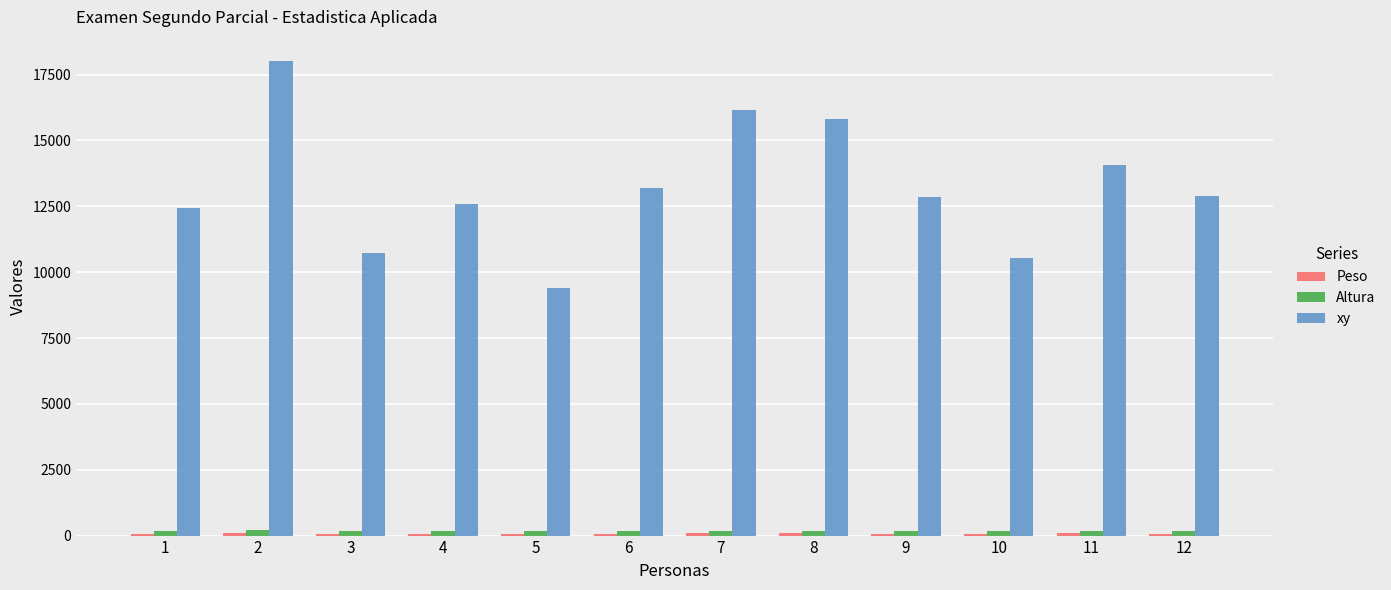

True or false: xy has a value of 17898 at 6.

False